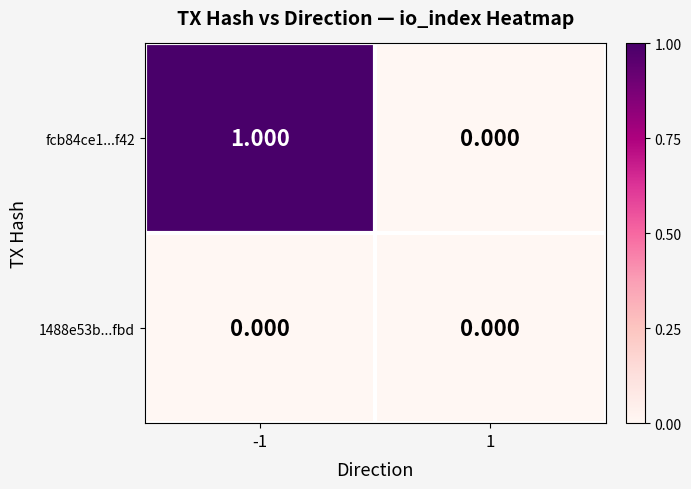

Reading left to right, transcribe all the data shown in this chart.

fcb84ce1...f42: -1=1	1=0
1488e53b...fbd: -1=0	1=0